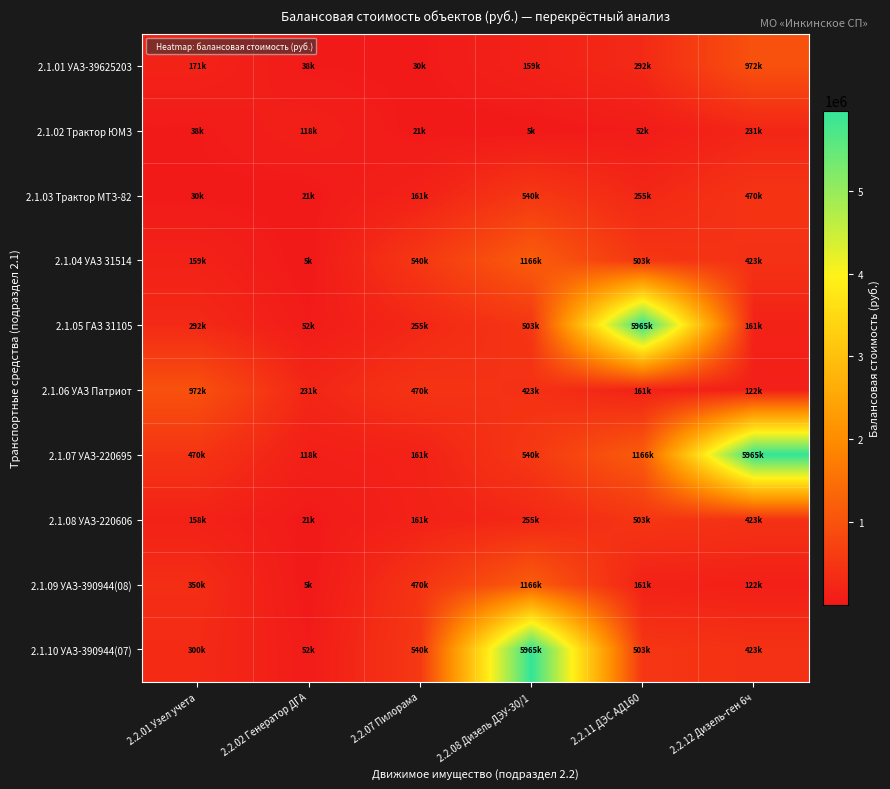

Reading left to right, list all the values displayed in this chart.

2.1.01 УАЗ-39625203: 2.2.01 Узел учета=171120.0	2.2.02 Генератор ДГА=37539.0	2.2.07 Пилорама=30031.2	2.2.08 Дизель ДЭУ-30/1=158769.6	2.2.11 ДЭС АД160=291816.0	2.2.12 Дизель-ген 6ч=971750.0
2.1.02 Трактор ЮМЗ: 2.2.01 Узел учета=37539.0	2.2.02 Генератор ДГА=118260.0	2.2.07 Пилорама=21240.0	2.2.08 Дизель ДЭУ-30/1=4539.0	2.2.11 ДЭС АД160=51975.0	2.2.12 Дизель-ген 6ч=231000.0
2.1.03 Трактор МТЗ-82: 2.2.01 Узел учета=30031.2	2.2.02 Генератор ДГА=21240.0	2.2.07 Пилорама=161000.0	2.2.08 Дизель ДЭУ-30/1=540365.0	2.2.11 ДЭС АД160=254880.0	2.2.12 Дизель-ген 6ч=470000.0
2.1.04 УАЗ 31514: 2.2.01 Узел учета=158769.6	2.2.02 Генератор ДГА=4539.0	2.2.07 Пилорама=540365.0	2.2.08 Дизель ДЭУ-30/1=1166000.0	2.2.11 ДЭС АД160=503130.0	2.2.12 Дизель-ген 6ч=423000.0
2.1.05 ГАЗ 31105: 2.2.01 Узел учета=291816.0	2.2.02 Генератор ДГА=51975.0	2.2.07 Пилорама=254880.0	2.2.08 Дизель ДЭУ-30/1=503130.0	2.2.11 ДЭС АД160=5965108.0	2.2.12 Дизель-ген 6ч=161239.0
2.1.06 УАЗ Патриот: 2.2.01 Узел учета=971750.0	2.2.02 Генератор ДГА=231000.0	2.2.07 Пилорама=470000.0	2.2.08 Дизель ДЭУ-30/1=423000.0	2.2.11 ДЭС АД160=161239.0	2.2.12 Дизель-ген 6ч=122440.0
2.1.07 УАЗ-220695: 2.2.01 Узел учета=469900.0	2.2.02 Генератор ДГА=118260.0	2.2.07 Пилорама=161000.0	2.2.08 Дизель ДЭУ-30/1=540365.0	2.2.11 ДЭС АД160=1166000.0	2.2.12 Дизель-ген 6ч=5965108.0
2.1.08 УАЗ-220606: 2.2.01 Узел учета=158372.8	2.2.02 Генератор ДГА=21240.0	2.2.07 Пилорама=161000.0	2.2.08 Дизель ДЭУ-30/1=254880.0	2.2.11 ДЭС АД160=503130.0	2.2.12 Дизель-ген 6ч=423000.0
2.1.09 УАЗ-390944(08): 2.2.01 Узел учета=349990.0	2.2.02 Генератор ДГА=4539.0	2.2.07 Пилорама=470000.0	2.2.08 Дизель ДЭУ-30/1=1166000.0	2.2.11 ДЭС АД160=161239.0	2.2.12 Дизель-ген 6ч=122440.0
2.1.10 УАЗ-390944(07): 2.2.01 Узел учета=300000.0	2.2.02 Генератор ДГА=51975.0	2.2.07 Пилорама=540365.0	2.2.08 Дизель ДЭУ-30/1=5965108.0	2.2.11 ДЭС АД160=503130.0	2.2.12 Дизель-ген 6ч=423000.0